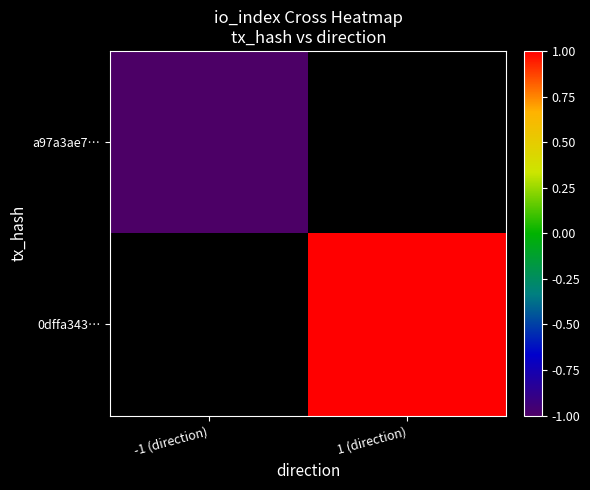

How many negative values does the a97a3ae7… series have?

1